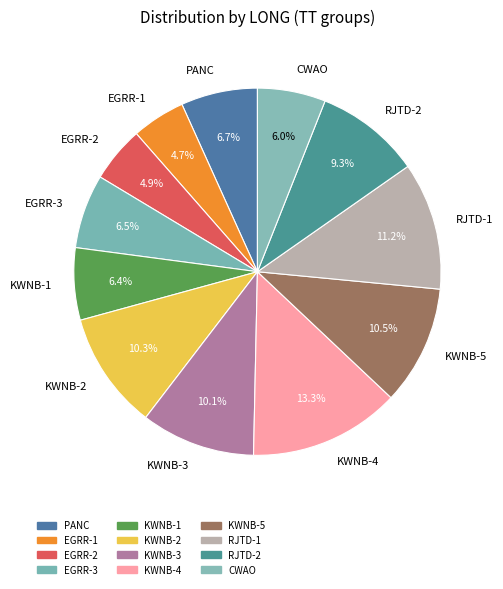

What portion of the pie excludes KWNB-2?

89.7%